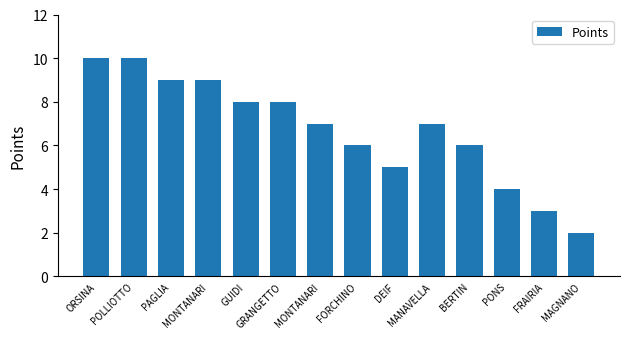

What is the label of the 9th bar from the left?

DEIF